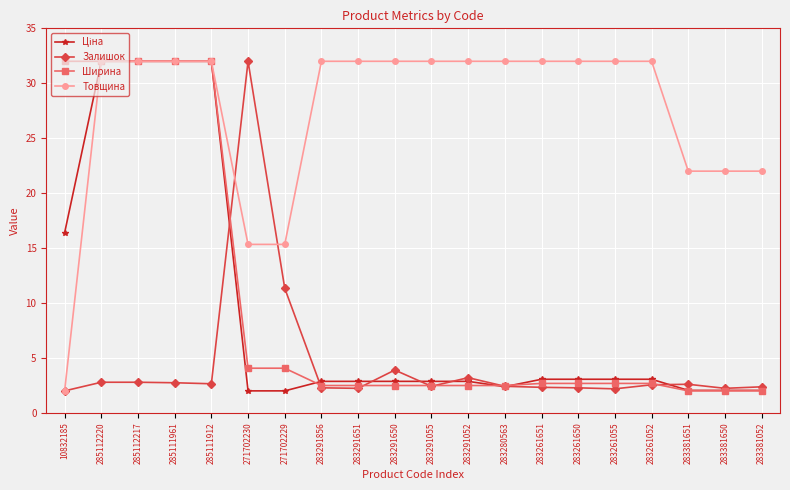

Is it true that Ширина equals 5.5 at 271702229?

False